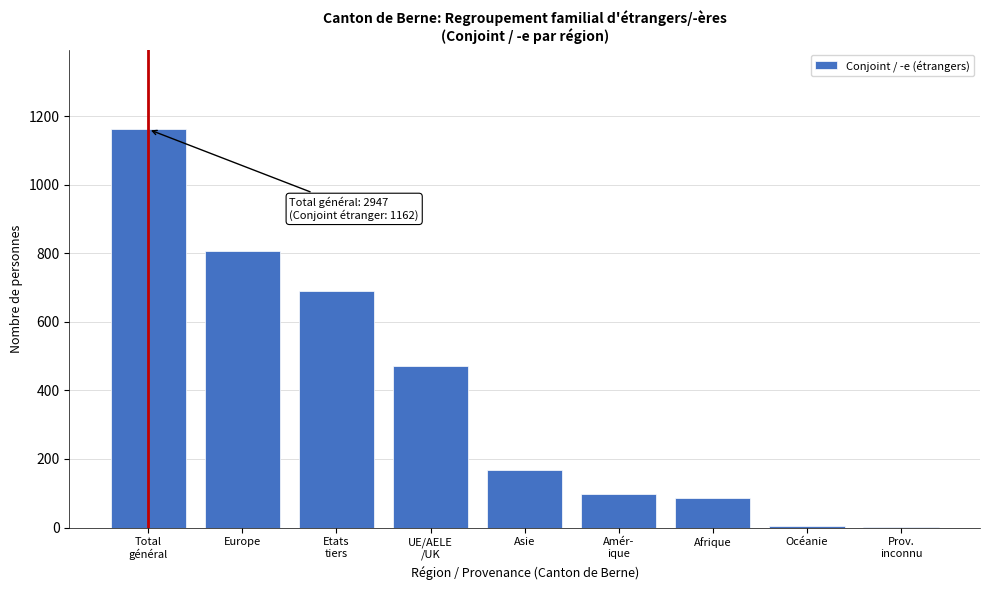

What is the maximum value shown in the chart?

1162